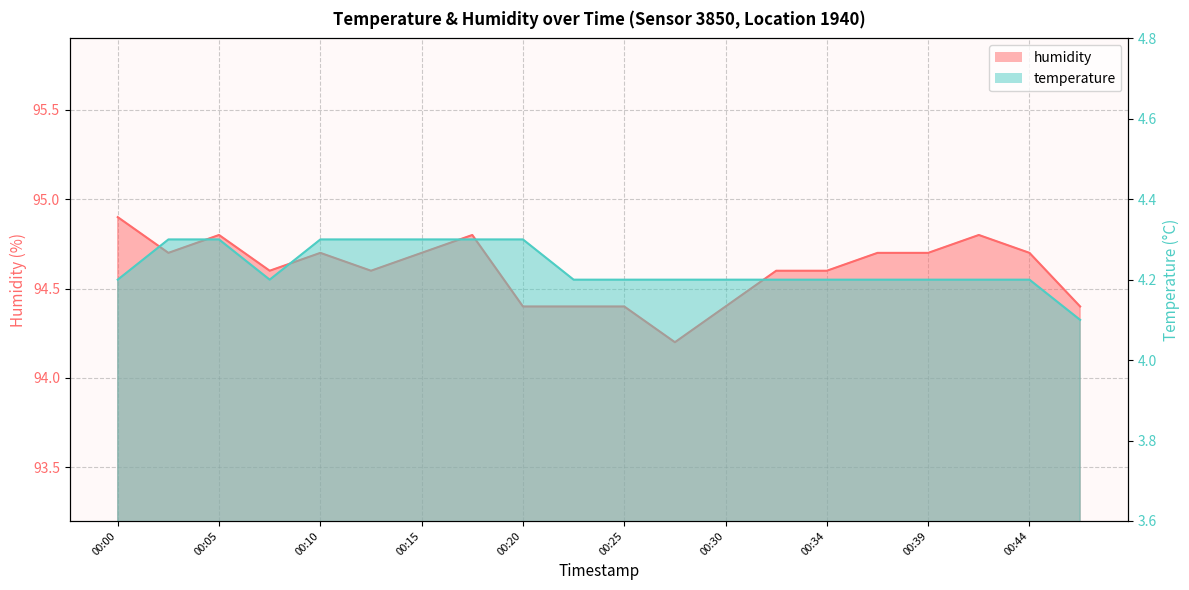

Which category has the lowest value across all series?

00:47